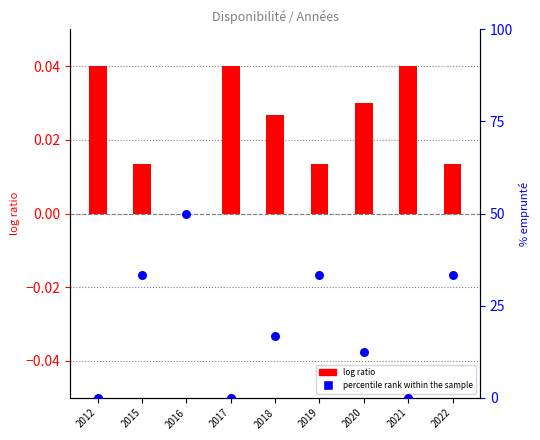

What are all the series names shown in the legend?

log ratio, percentile rank within the sample